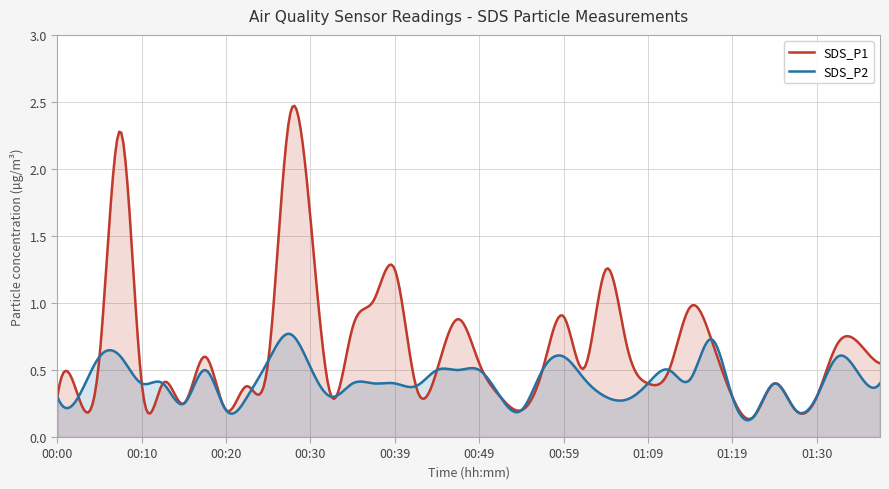

What is the sum of the SDS_P1 values at 00:59 and 00:57?

1.4